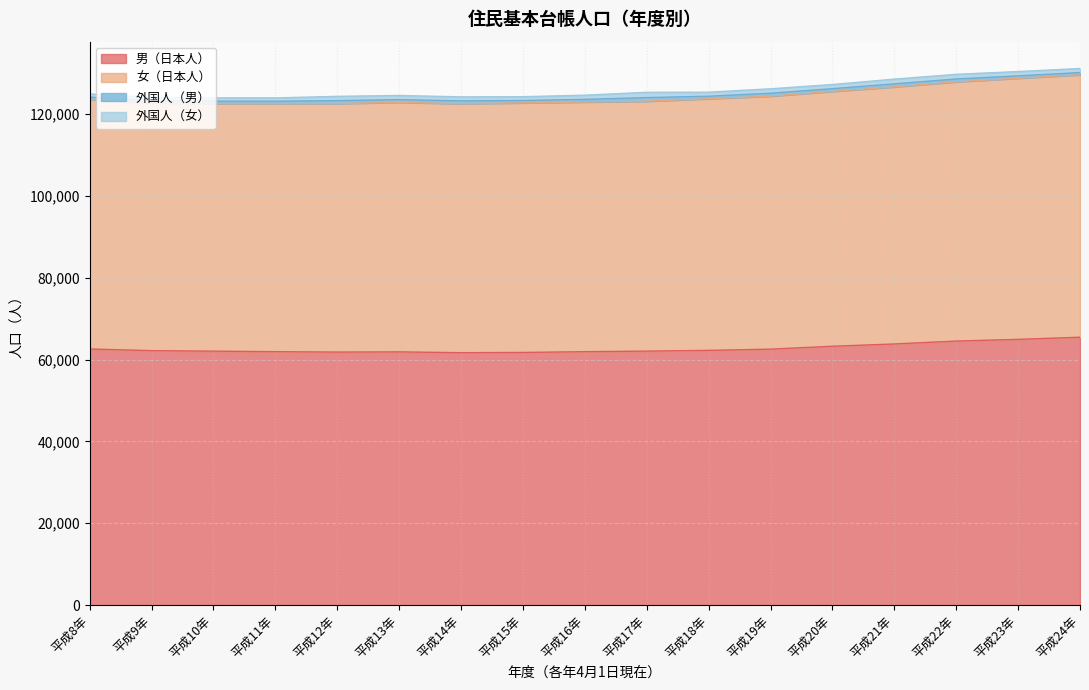

The value of 男（日本人） at 平成14年 is 61699. True or false?

True